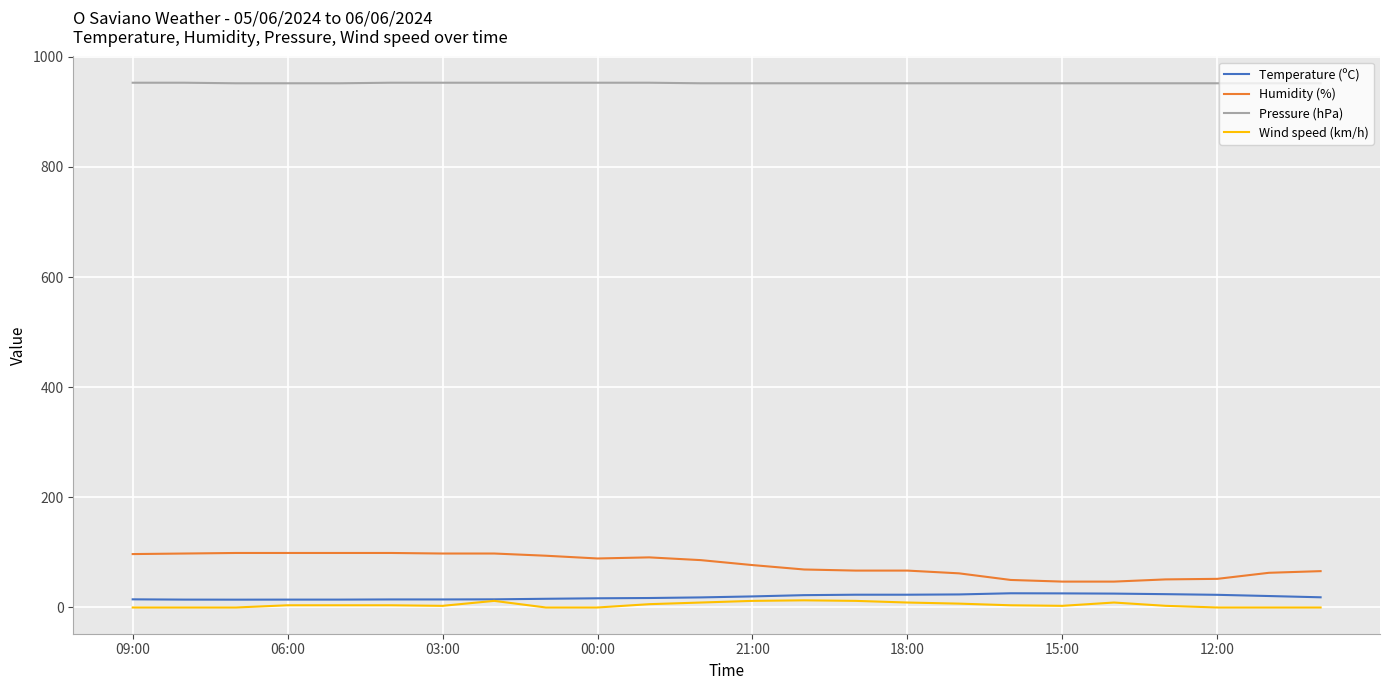

What is the lowest value of the Pressure (hPa) series?

952.0